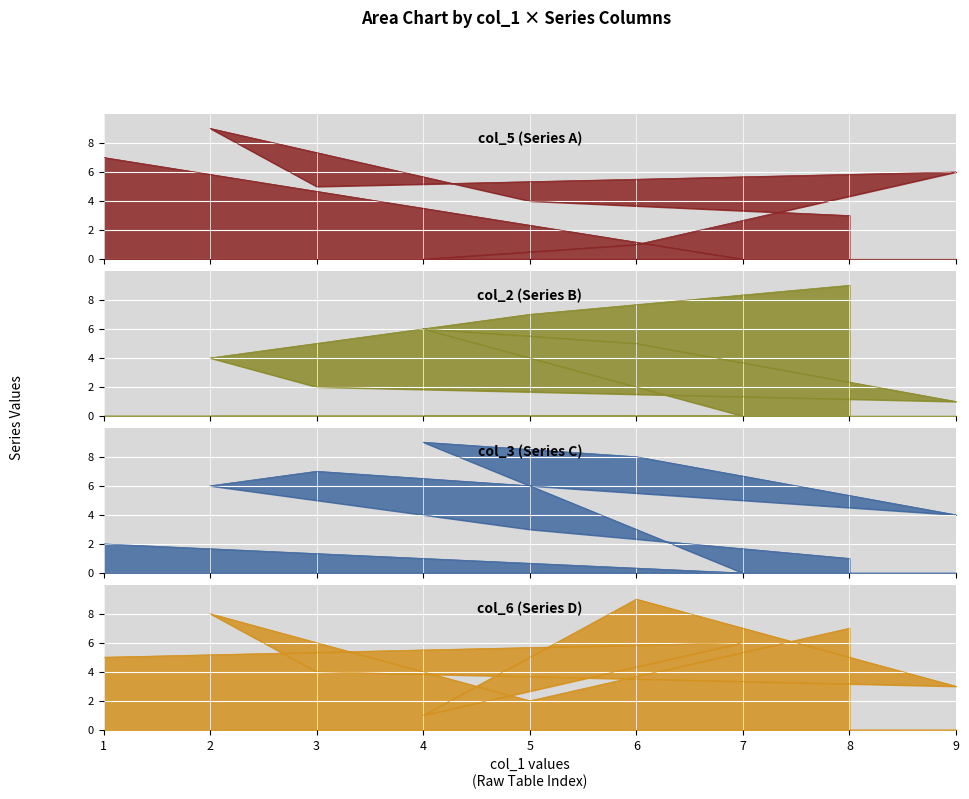

How many times do col_3 and col_6 cross each other?

6